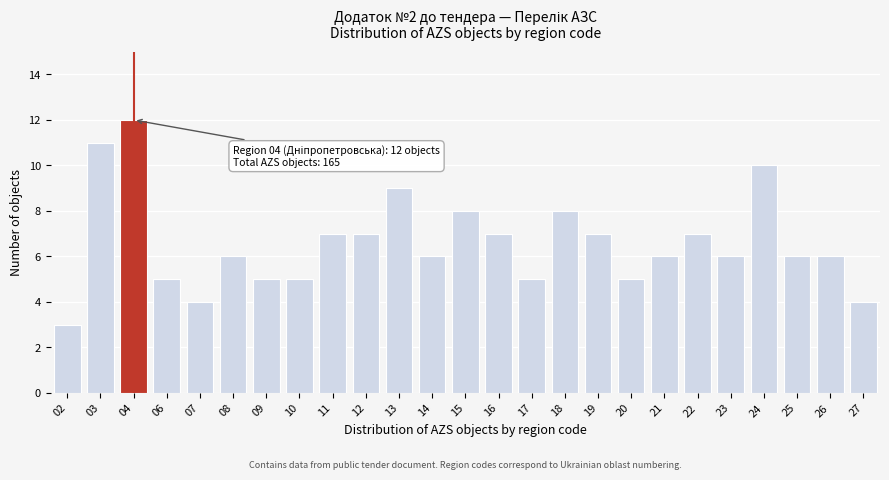

Reading left to right, list all the values displayed in this chart.

02=3	03=11	04=12	06=5	07=4	08=6	09=5	10=5	11=7	12=7	13=9	14=6	15=8	16=7	17=5	18=8	19=7	20=5	21=6	22=7	23=6	24=10	25=6	26=6	27=4